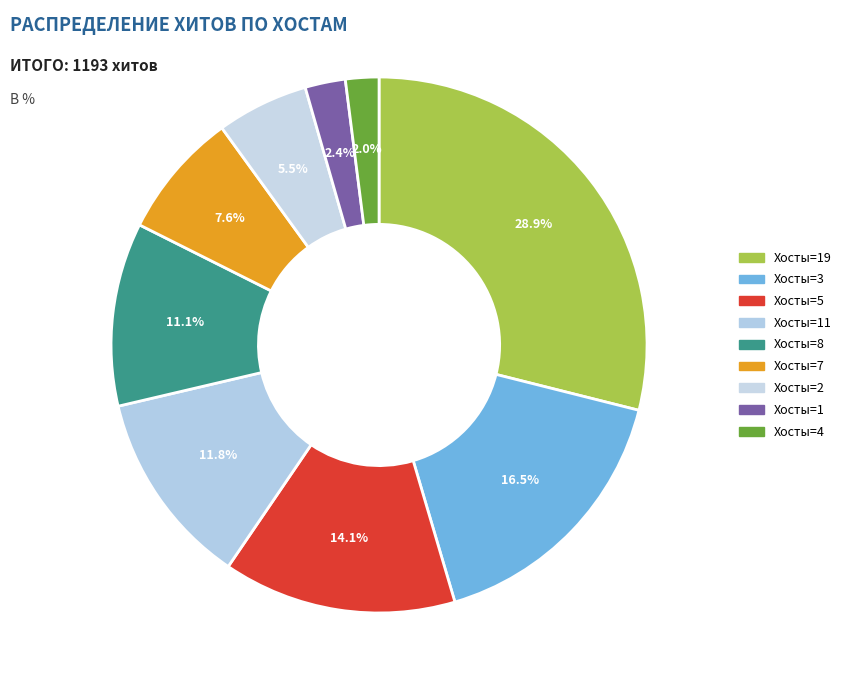

How many segments does this pie chart have?

9